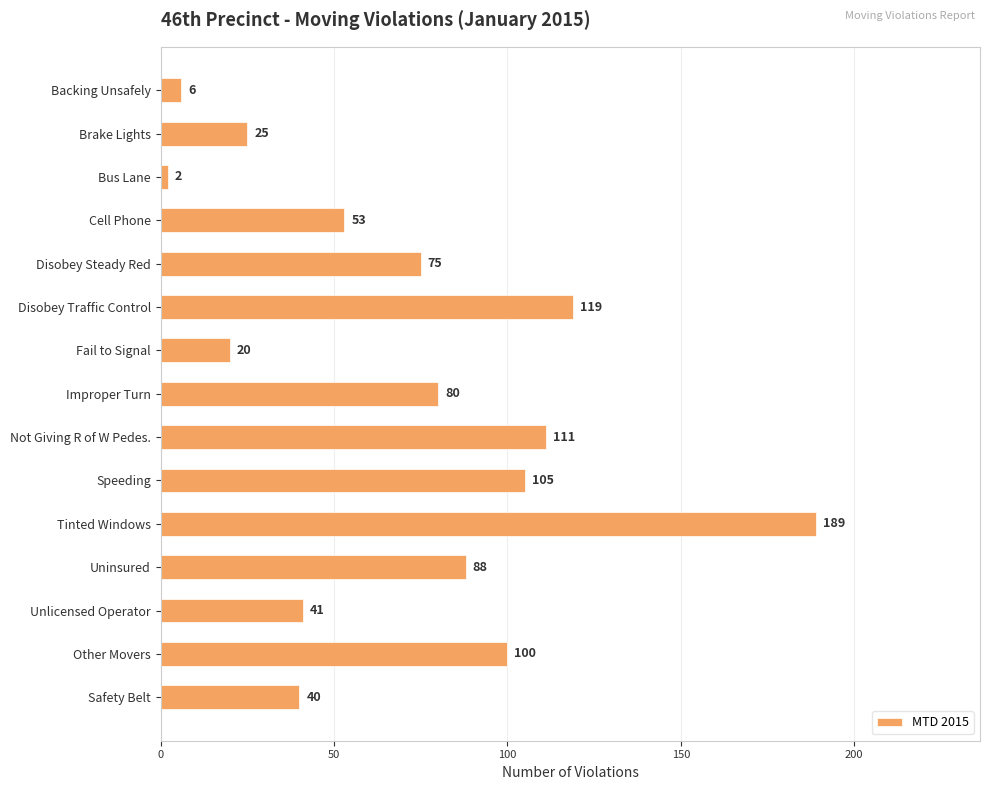

How many series are shown in this chart?

1